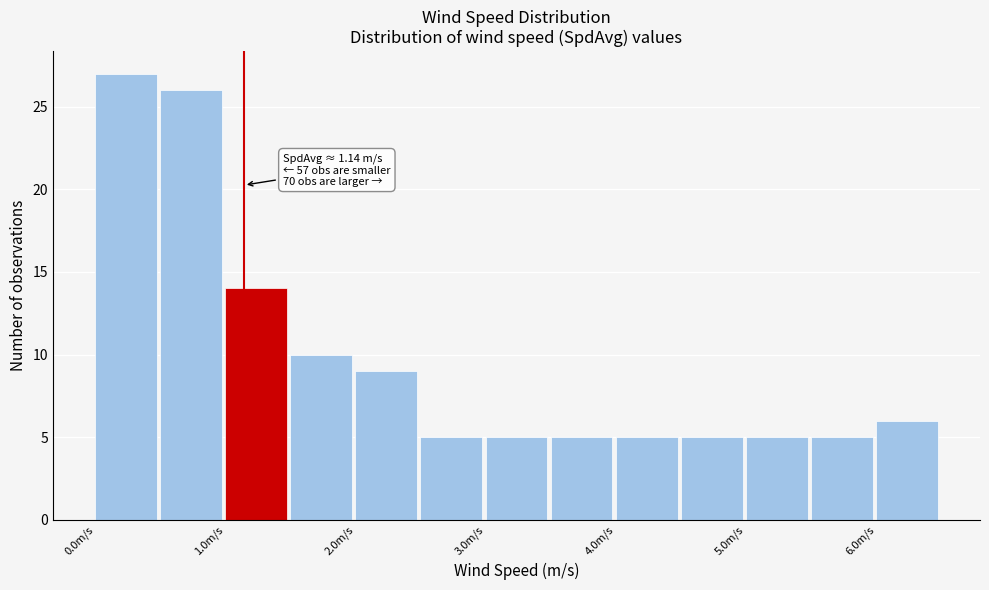

Which range on the x-axis has the tallest bar?

0.0 to 0.5